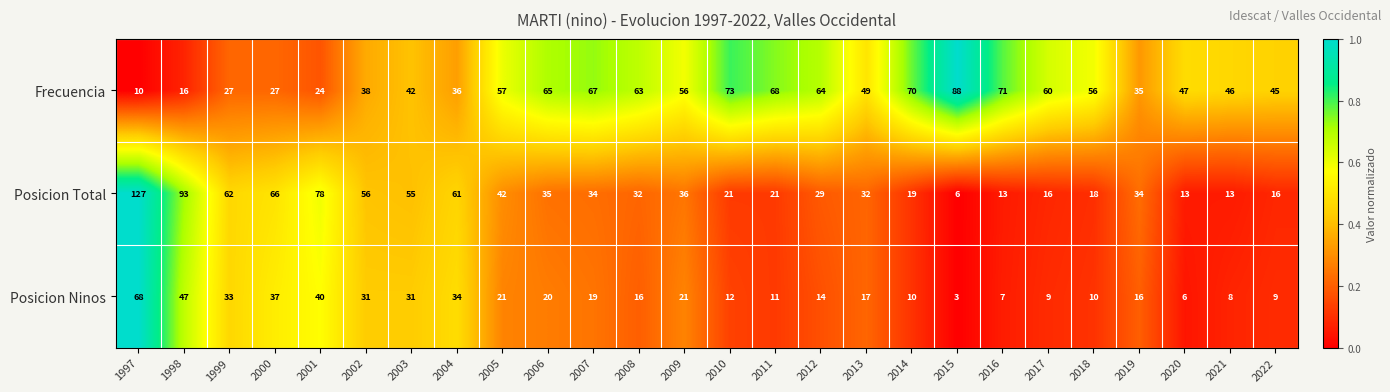

Rank the series at 2016 from lowest to highest value.

Posicion Ninos, Posicion Total, Frecuencia